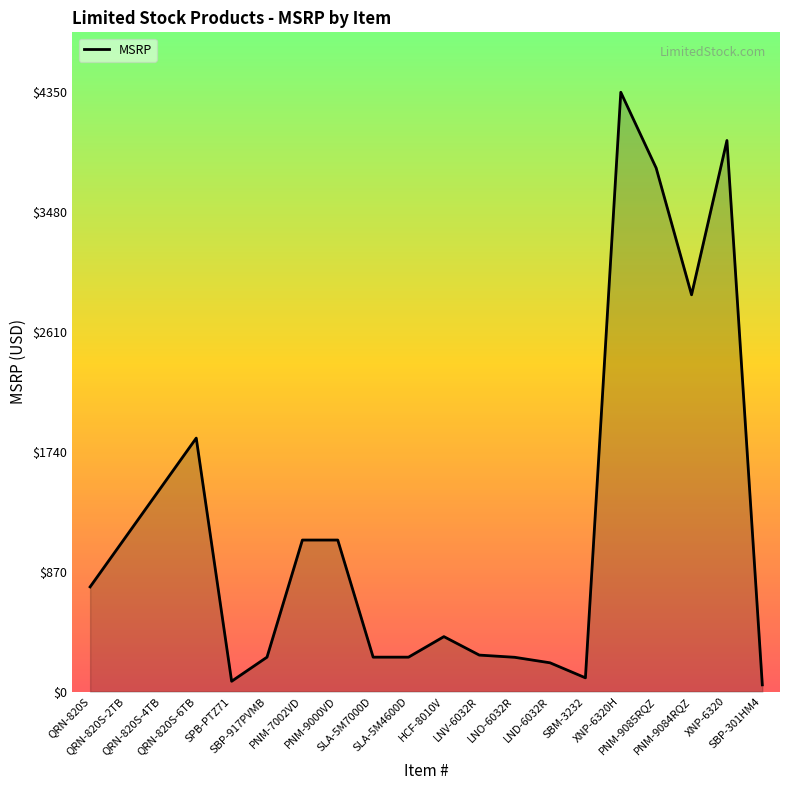

How many values are below 760?

10